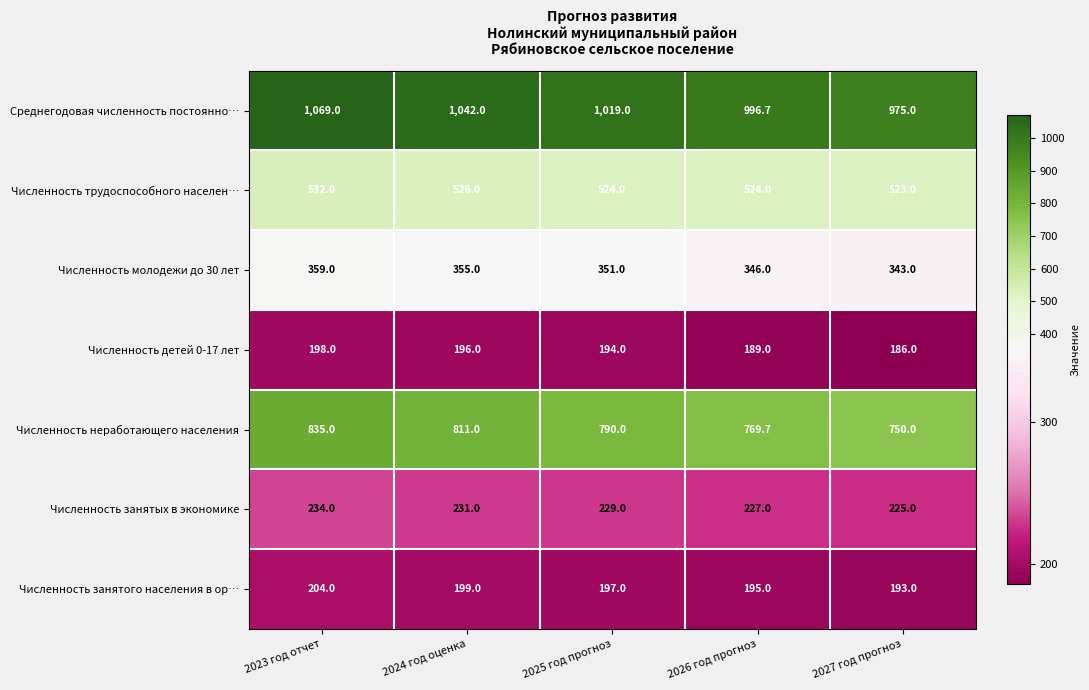

Is it true that Численность трудоспособного населен… equals 887.2 at 2025 год прогноз?

False